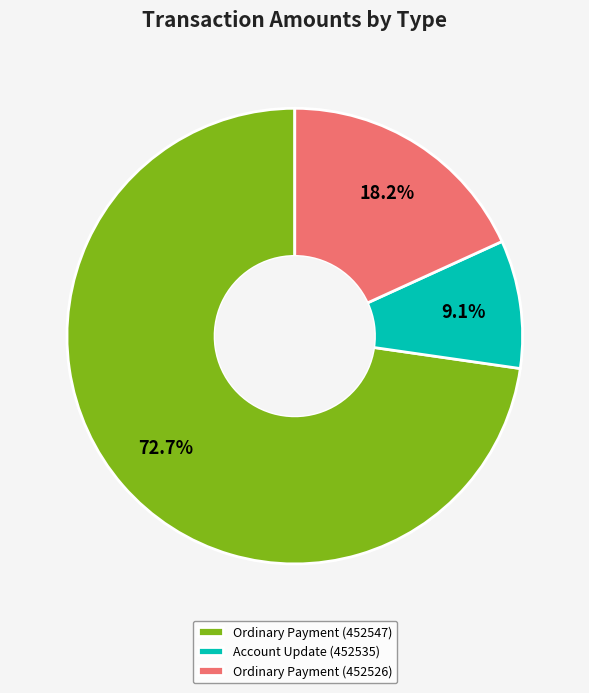

True or false: Ordinary Payment (452526) accounts for 10% of the total.

False